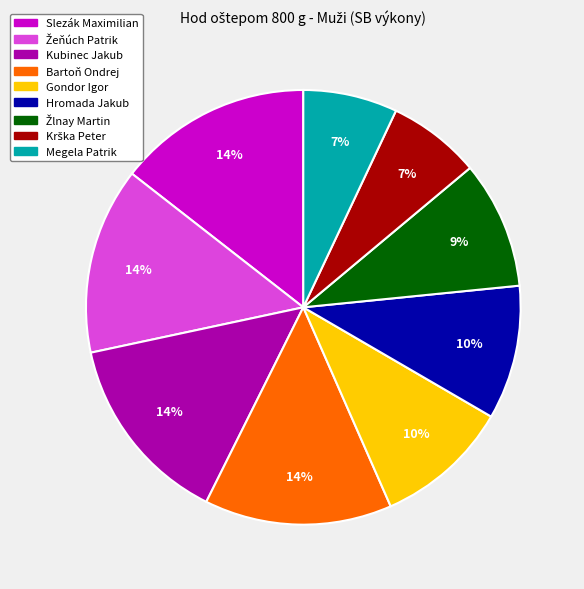

How many segments does this pie chart have?

9